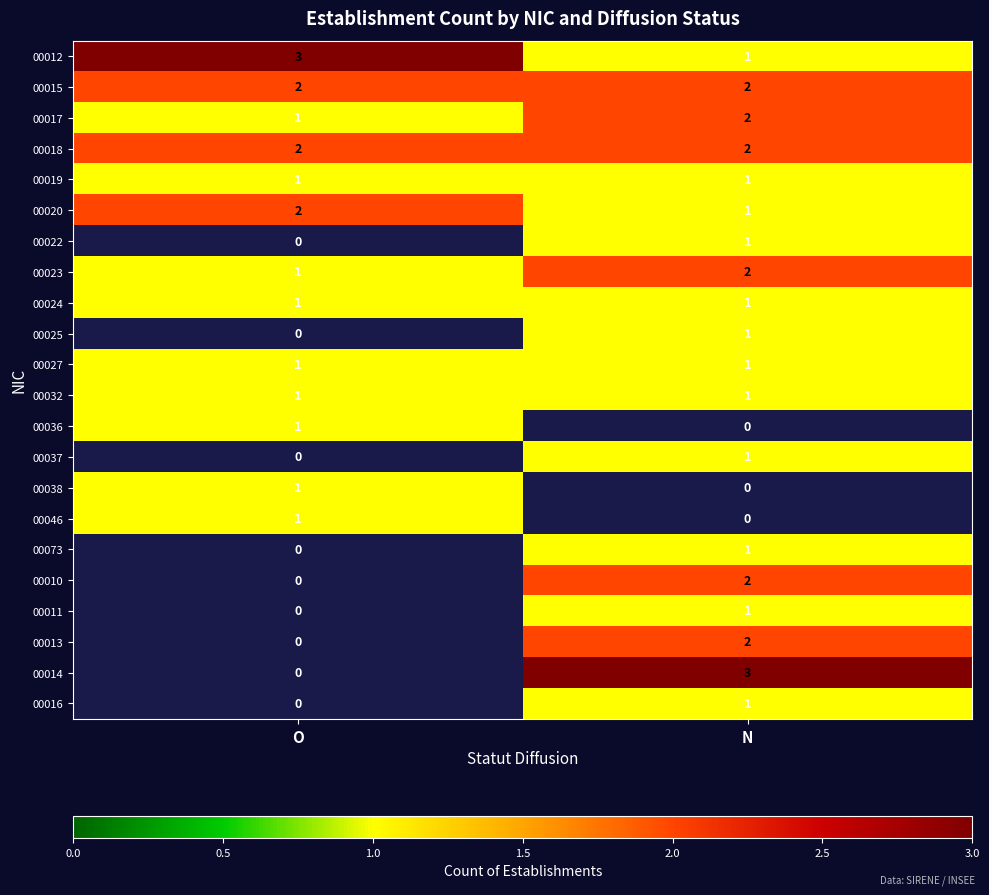

Is the value of 00020 at O greater than the value of 00012 at O?

No